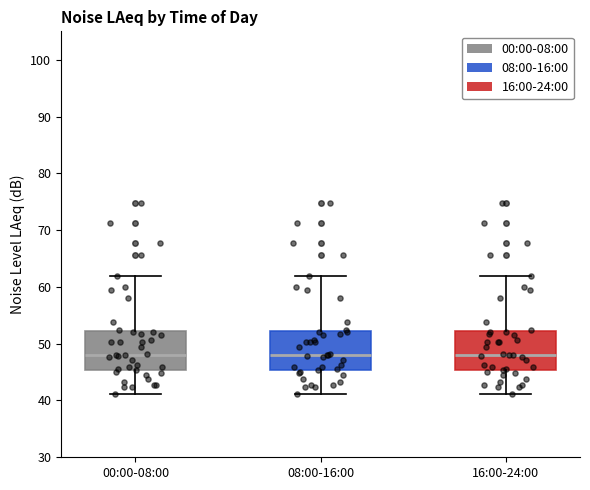

Where does the median line of the box for 16:00-24:00 sit on the y-axis? The values are not printed on the chart, so give them approximately, as read against the axis.

48